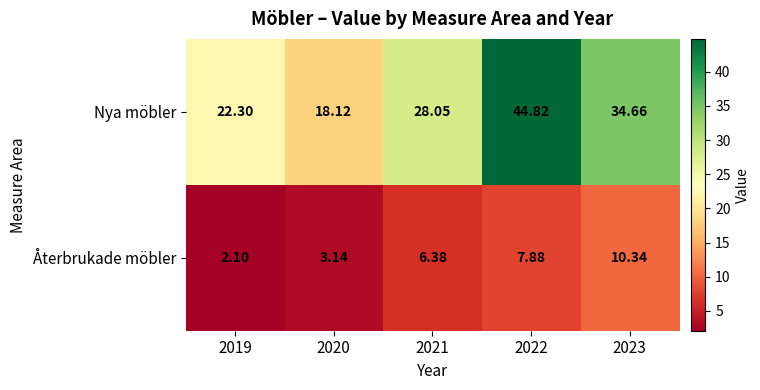

Which series has the largest total across all categories?

Nya möbler